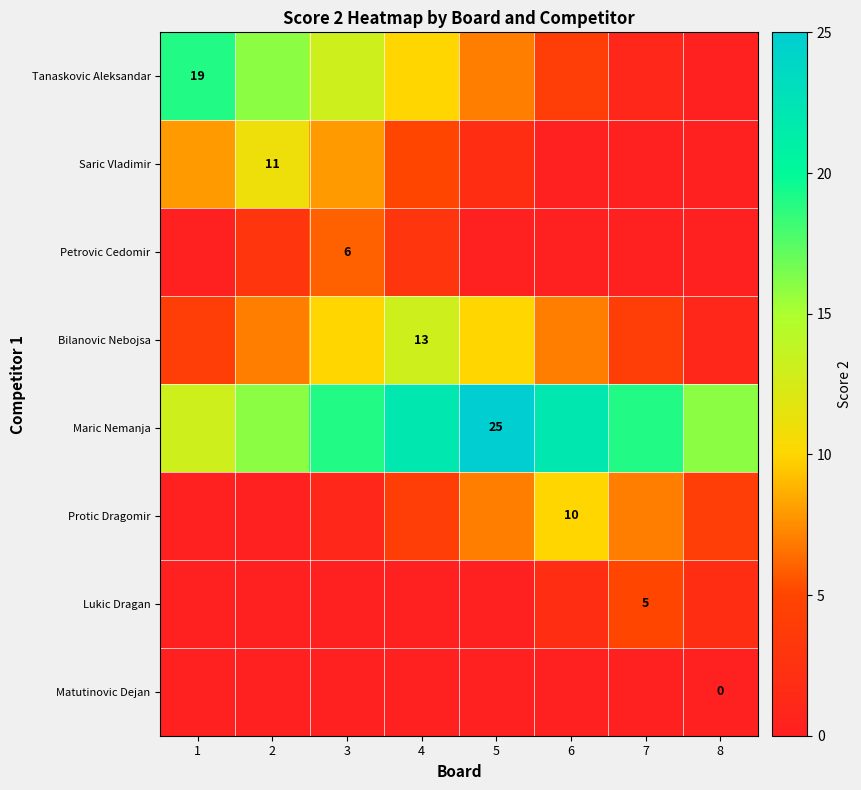

What is the total value across all series at 6?

45